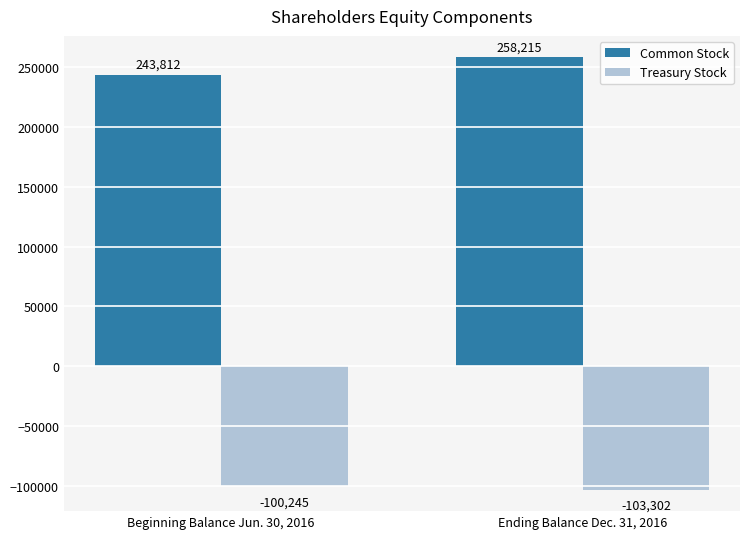

List the series in order of their overall mean, highest first.

Common Stock, Treasury Stock